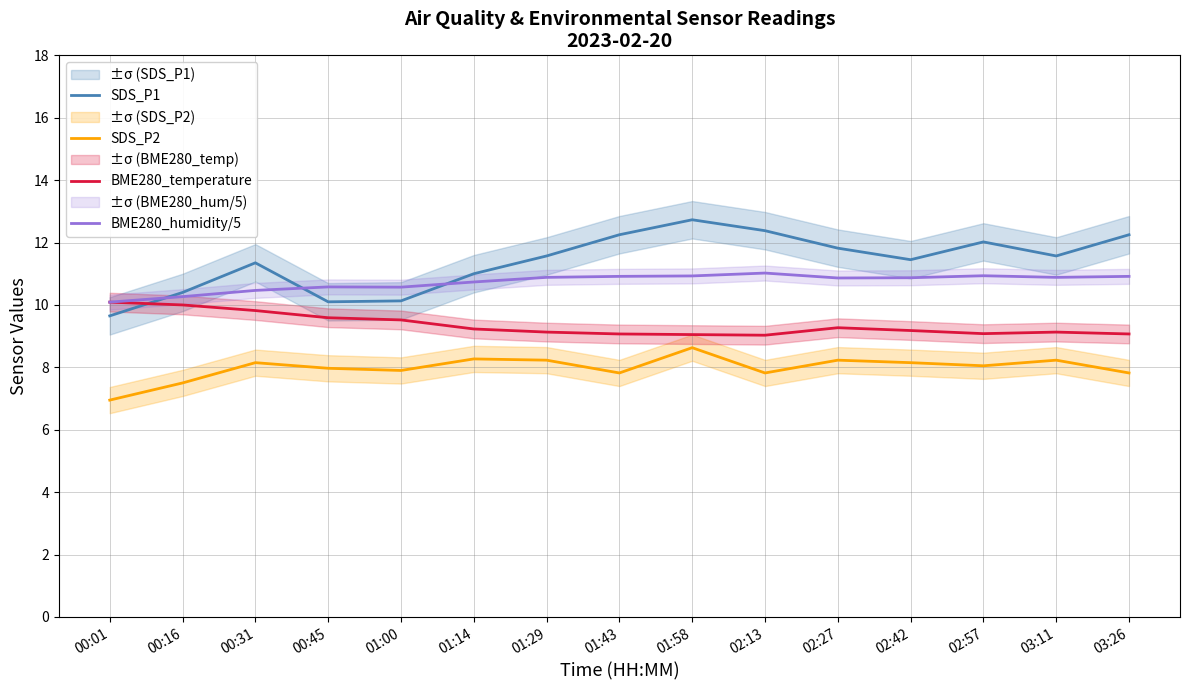

The value of BME280_temperature at 00:16 is 5.9. True or false?

False